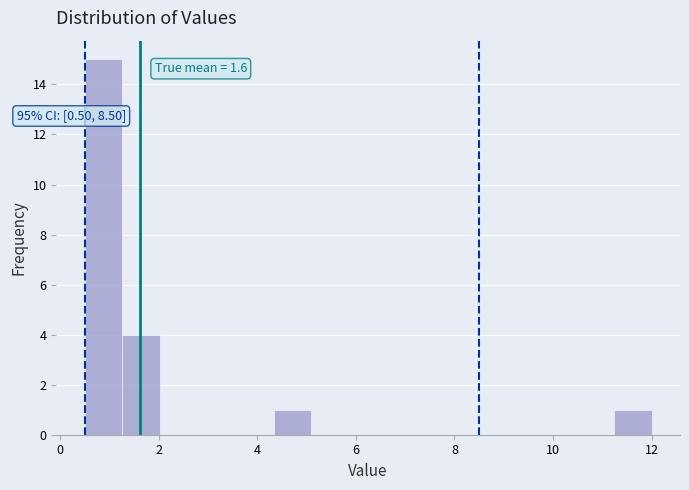

Read against the x-axis, roughly where is the centre of the tallest bar?

0.8